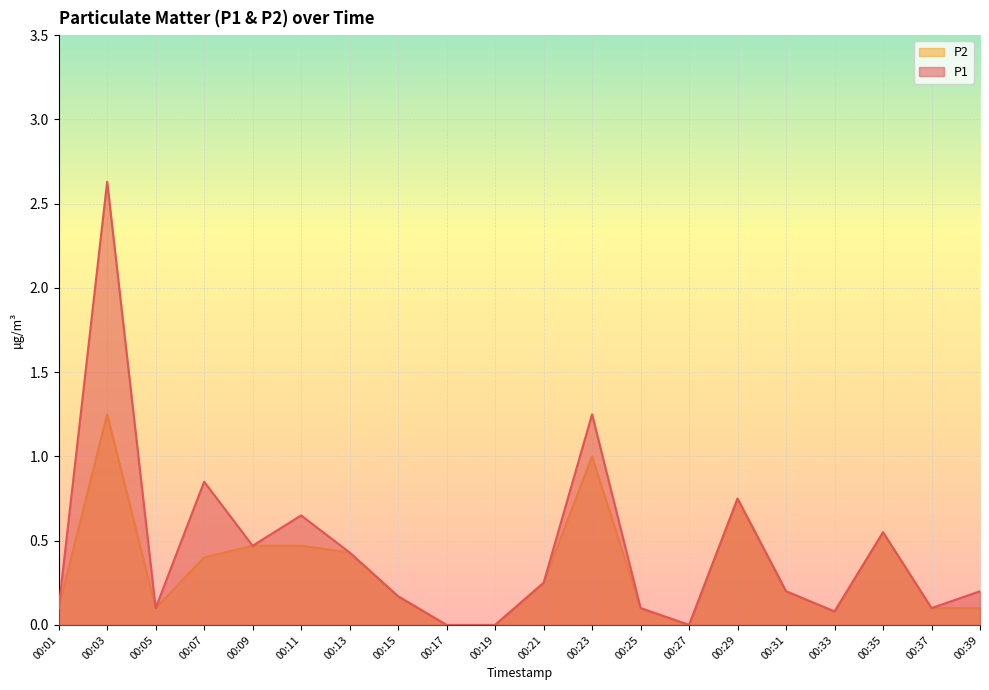

Which label corresponds to the smallest value in the chart?

00:17